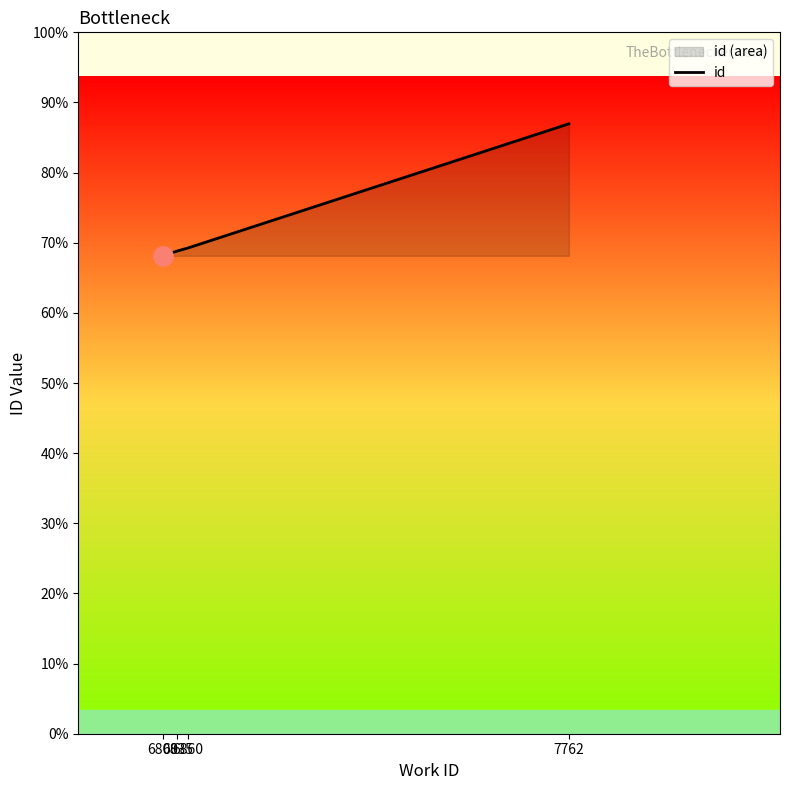

What is the difference between the second highest and minimum values?

298.8